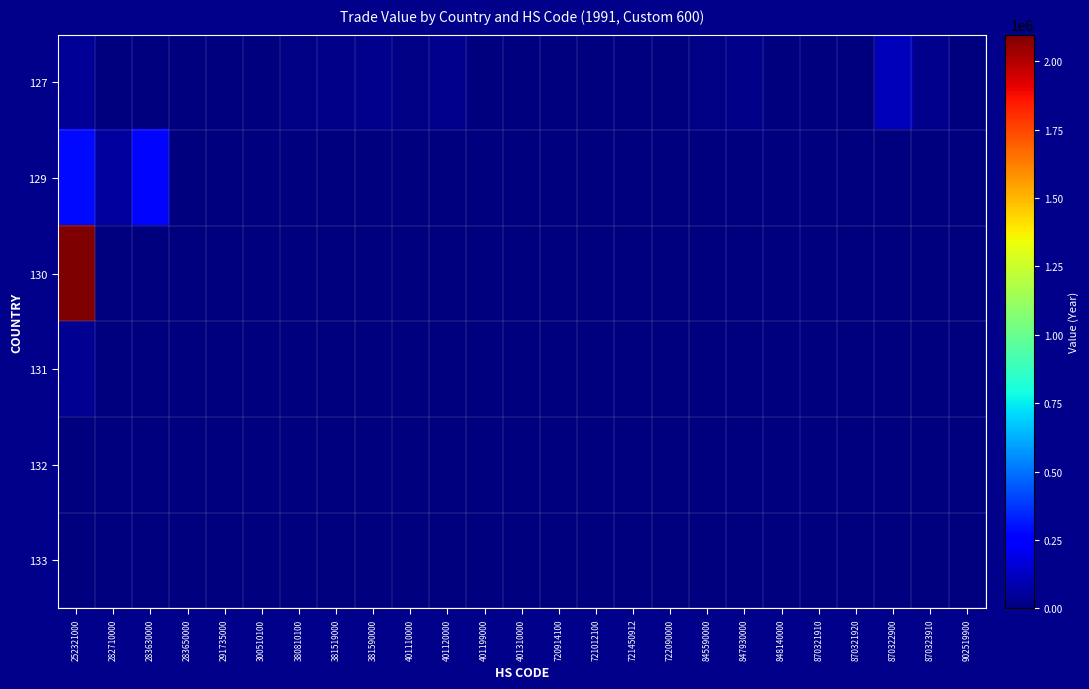

Reading left to right, what are all the values shown in this chart?

127: 252321000=45047	282710000=847	283630000=3161	283650000=1783	291735000=1468	300510100=2022	380810100=10890	381519000=20681	381590000=26157	401110000=15255	401120000=28338	401199000=598	401310000=573	720914100=5093	721012100=3231	721450912=5711	722090000=1339	845590000=8400	847930000=24129	848140000=863	870321910=293	870321920=398	870322900=108977	870323910=32616	902519900=1656
129: 252321000=279390	282710000=64395	283630000=273657	283650000=0	291735000=0	300510100=0	380810100=0	381519000=0	381590000=0	401110000=0	401120000=0	401199000=0	401310000=0	720914100=0	721012100=0	721450912=0	722090000=0	845590000=0	847930000=0	848140000=0	870321910=0	870321920=0	870322900=0	870323910=0	902519900=0
130: 252321000=2096990	282710000=3882	283630000=890	283650000=4757	291735000=233	300510100=0	380810100=0	381519000=0	381590000=0	401110000=0	401120000=0	401199000=0	401310000=0	720914100=0	721012100=0	721450912=0	722090000=0	845590000=0	847930000=0	848140000=0	870321910=0	870321920=0	870322900=0	870323910=0	902519900=0
131: 252321000=39832	282710000=2625	283630000=2834	283650000=0	291735000=0	300510100=0	380810100=0	381519000=0	381590000=0	401110000=0	401120000=0	401199000=0	401310000=0	720914100=0	721012100=0	721450912=0	722090000=0	845590000=0	847930000=0	848140000=0	870321910=0	870321920=0	870322900=0	870323910=0	902519900=0
132: 252321000=438	282710000=0	283630000=0	283650000=0	291735000=0	300510100=0	380810100=0	381519000=0	381590000=0	401110000=0	401120000=0	401199000=0	401310000=0	720914100=0	721012100=0	721450912=0	722090000=0	845590000=0	847930000=0	848140000=0	870321910=0	870321920=0	870322900=0	870323910=0	902519900=0
133: 252321000=6239	282710000=1441	283630000=540	283650000=0	291735000=0	300510100=0	380810100=0	381519000=0	381590000=0	401110000=0	401120000=0	401199000=0	401310000=0	720914100=0	721012100=0	721450912=0	722090000=0	845590000=0	847930000=0	848140000=0	870321910=0	870321920=0	870322900=0	870323910=0	902519900=0